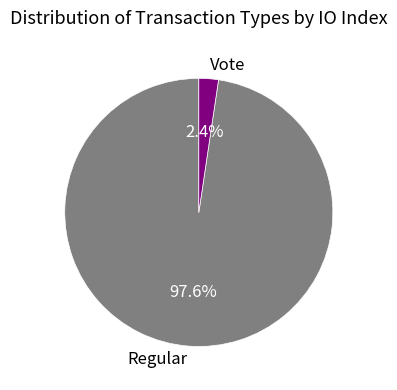

Which slice is the largest?

Regular